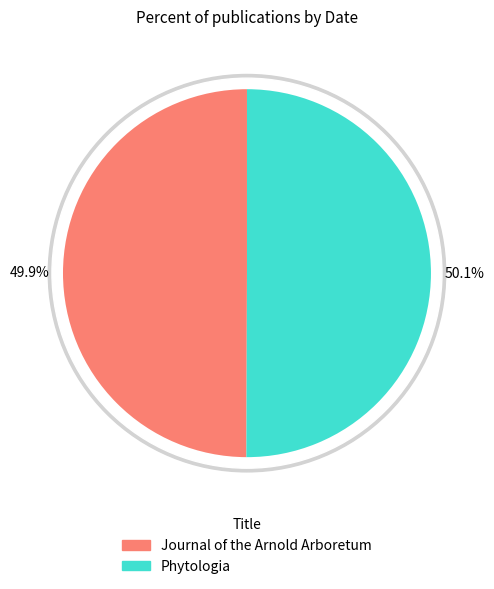

The Phytologia slice represents 60% of the pie. True or false?

False